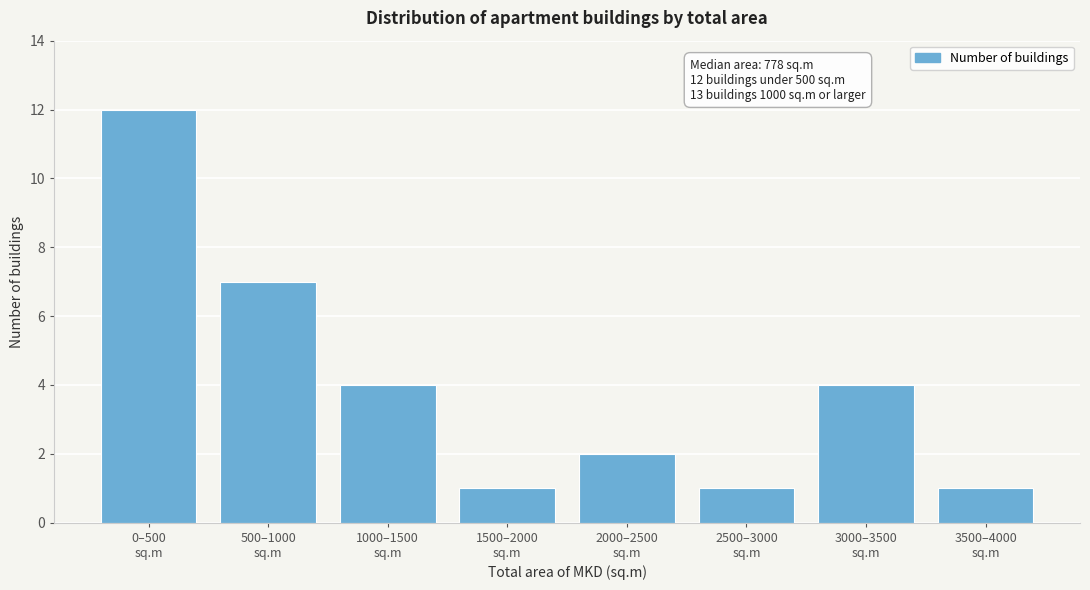

Reading left to right, list all the values displayed in this chart.

12	7	4	1	2	1	4	1